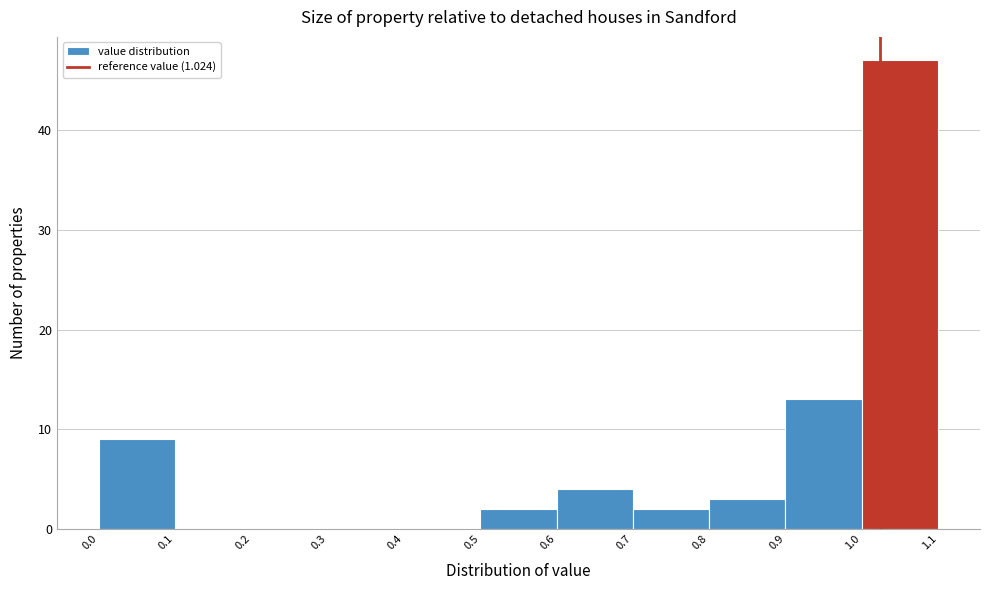

What is the height of the bar covering 0.0 to 0.1 on the x-axis? The values are not printed on the chart, so give them approximately, as read against the axis.

9